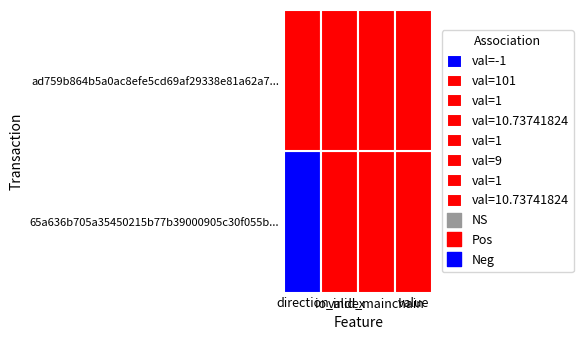

Is it true that 65a636b705a35450215b77b39000905c30f055b equals 1.0 at valid_mainchain?

True